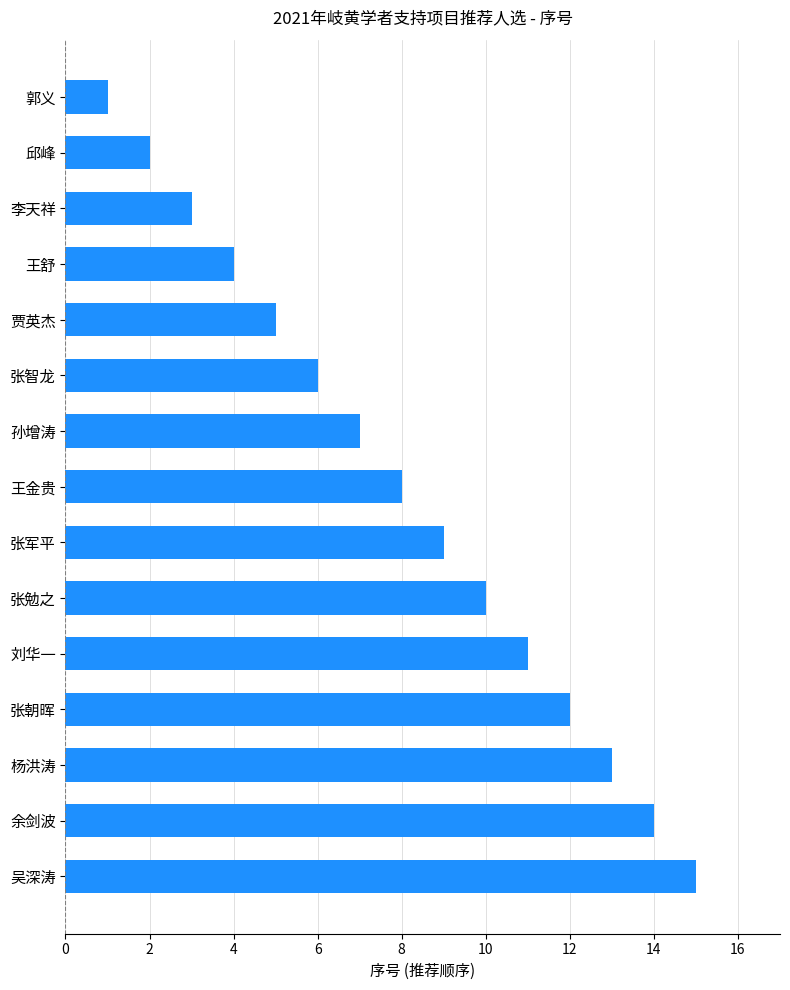

How many categories are shown in the chart?

15